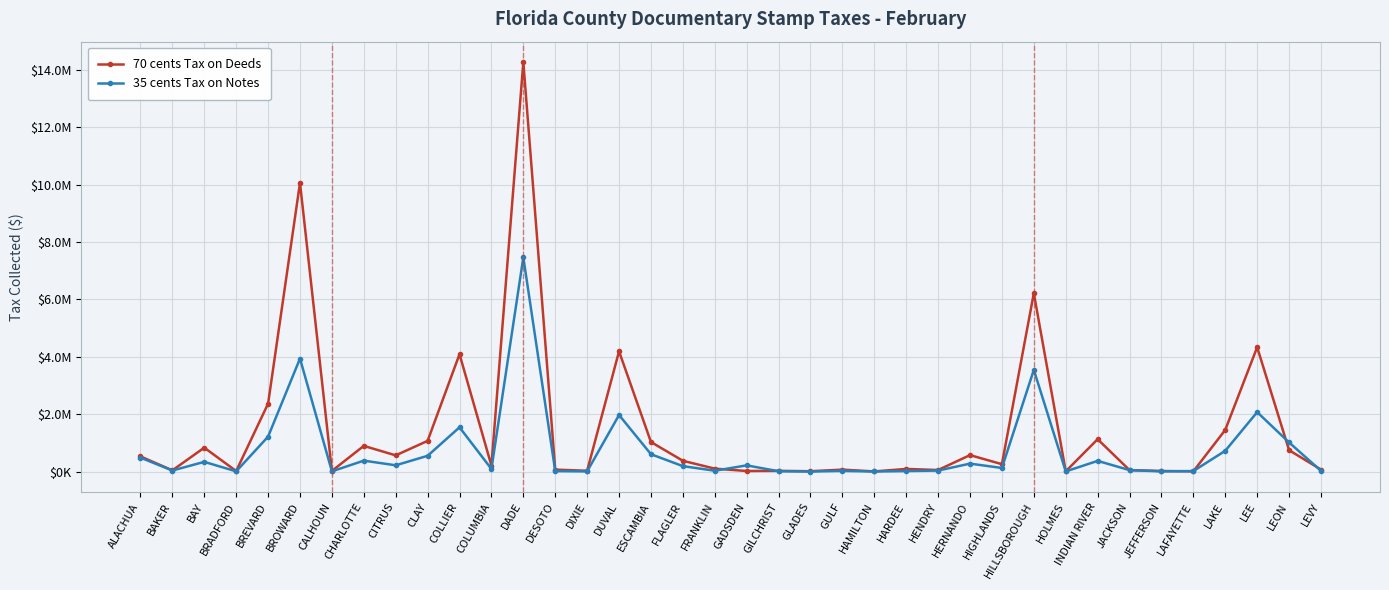

At which label is 70 cents Tax on Deeds closest to 7138556?

HILLSBOROUGH